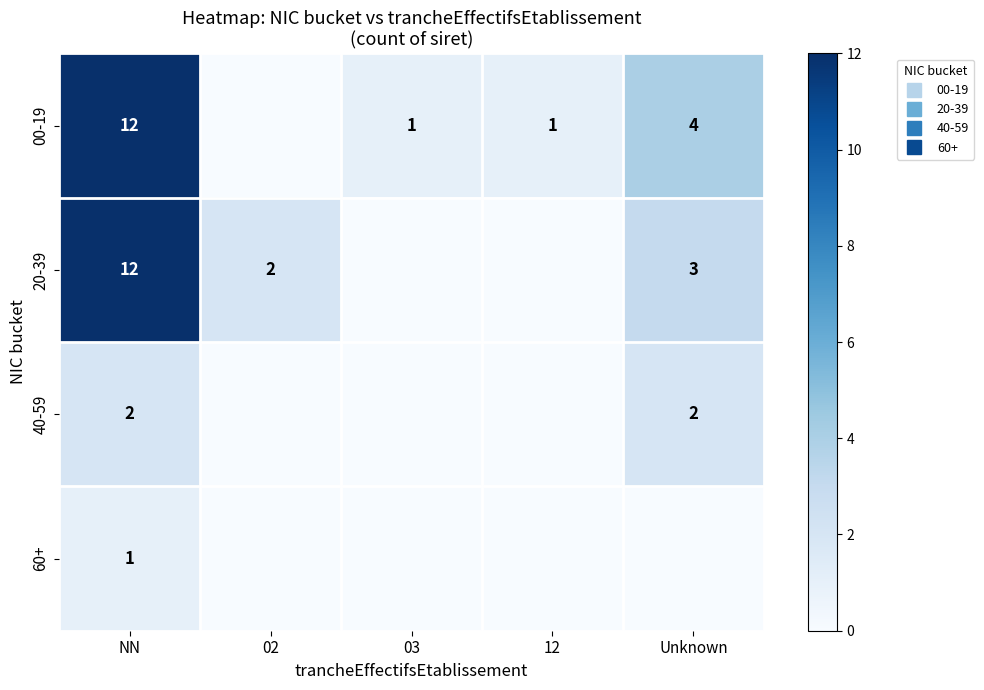

Count the number of data series in this chart.

4